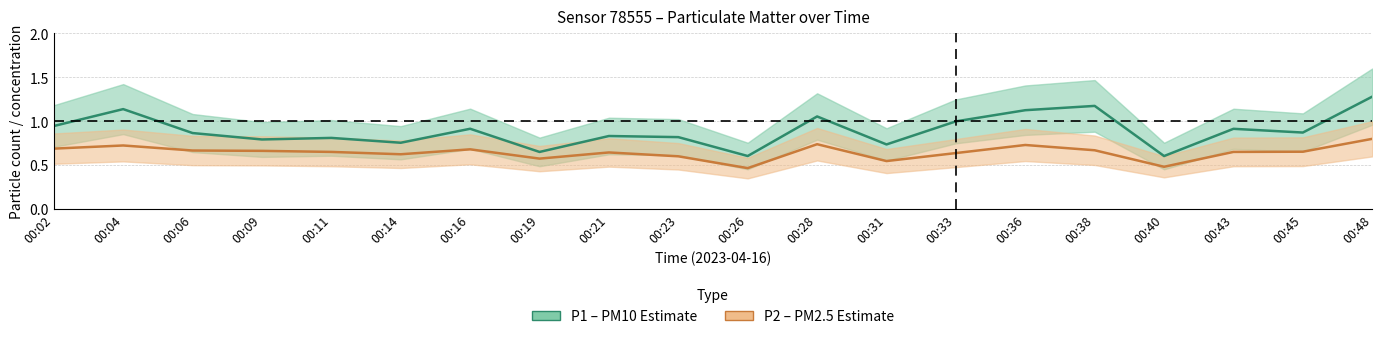

Between 00:31 and 00:48, which is larger?

00:48